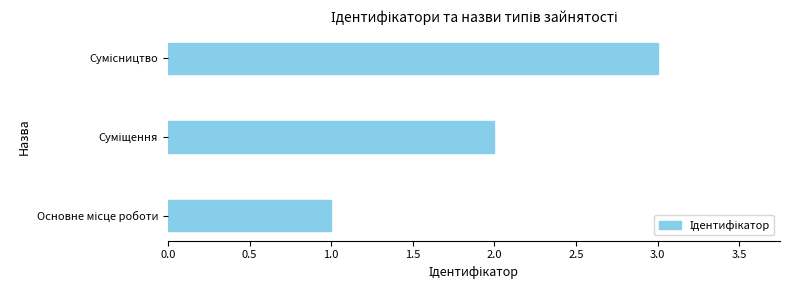

What is the sum of all values?

6